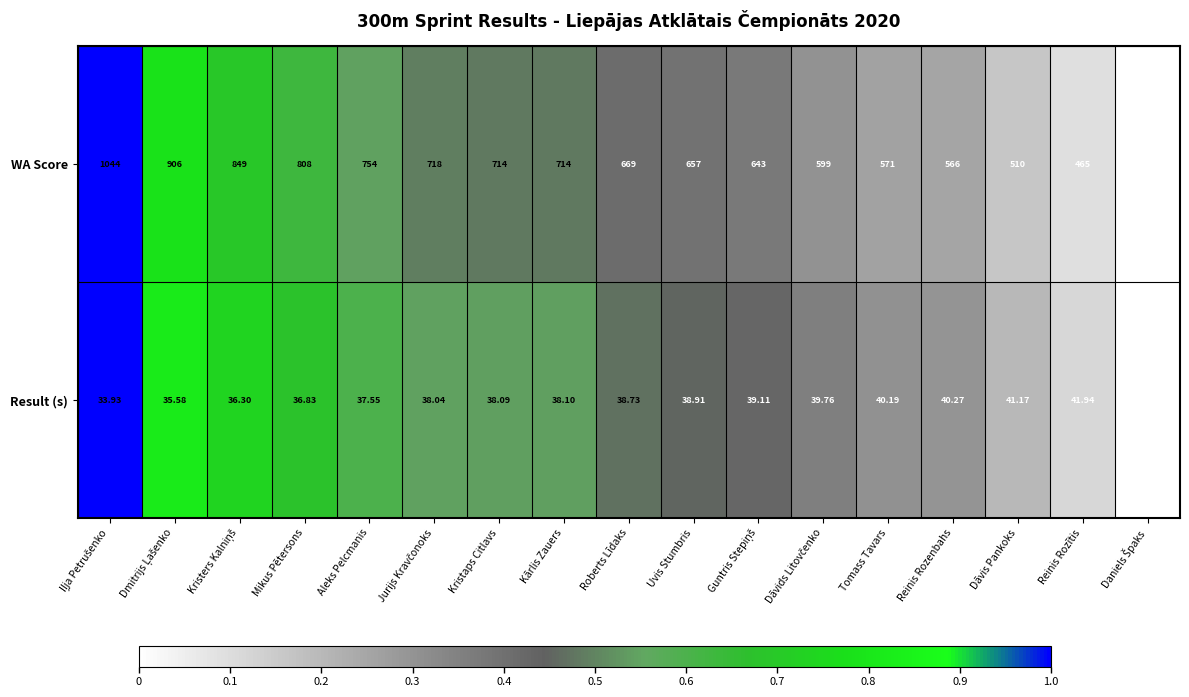

Rank the series by their maximum value, from highest to lowest.

WA Score, Result (s)